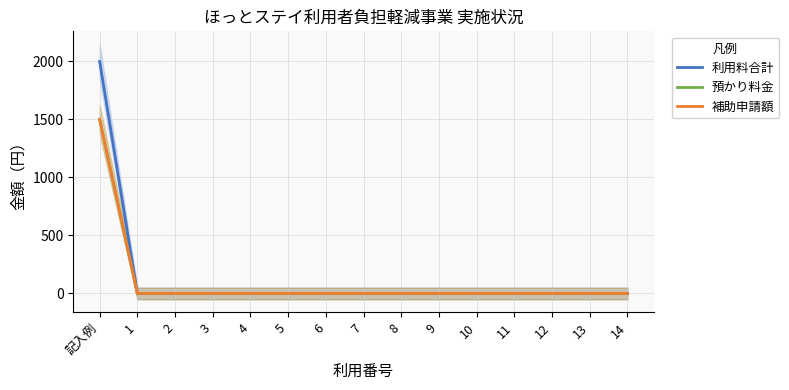

The value of 補助申請額 at 2 is 0. True or false?

True